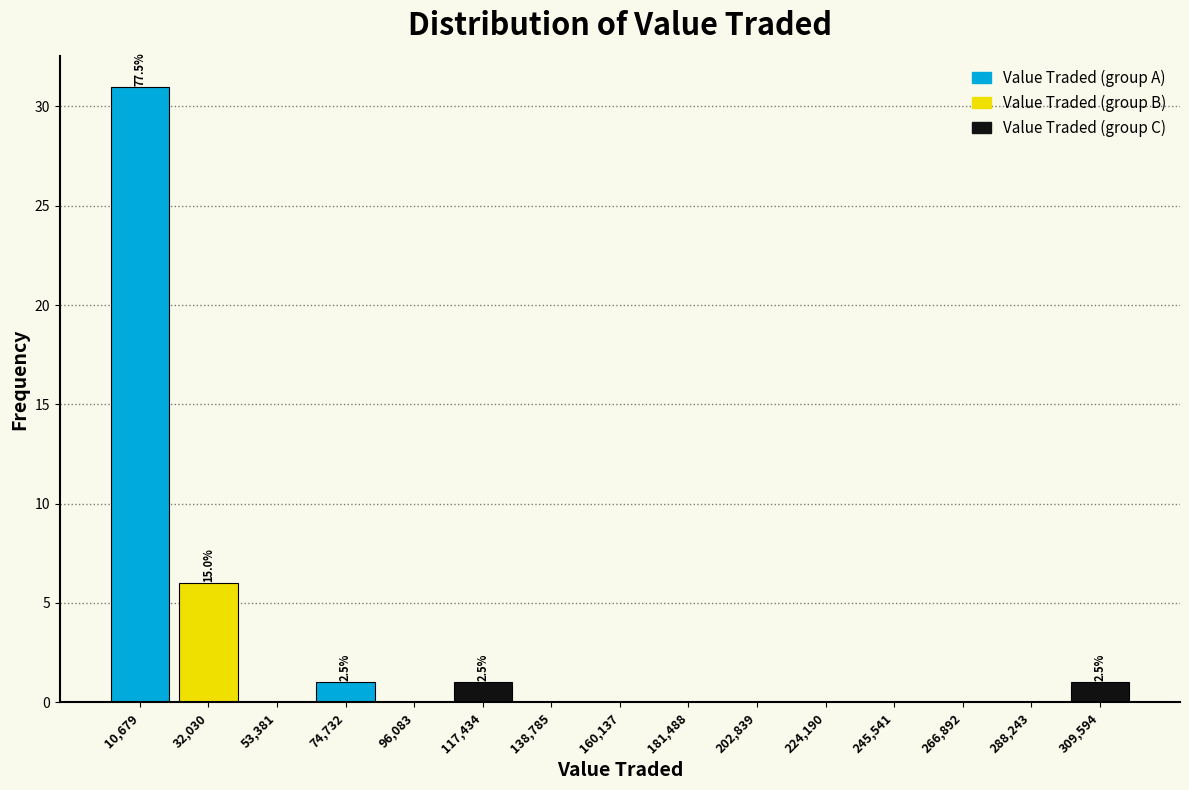

Which range on the x-axis has the tallest bar?

0 to 20000